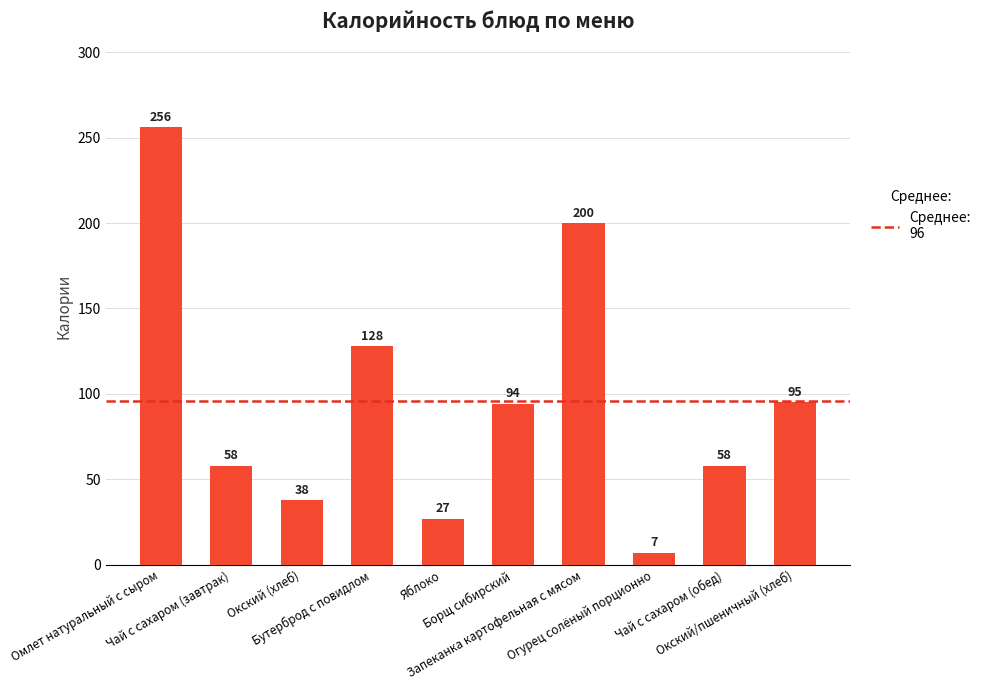

What is the average value?

96.1